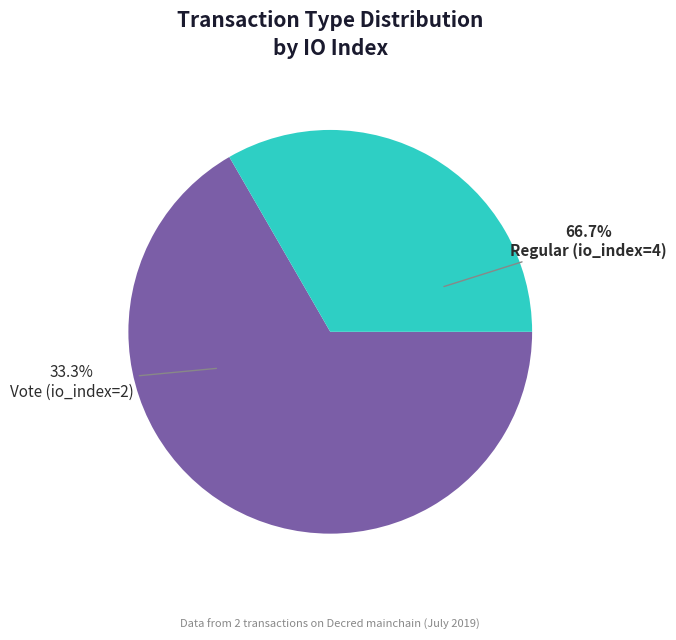

Is the sum of Regular (io_index=4) and Vote (io_index=2) greater than half?

Yes